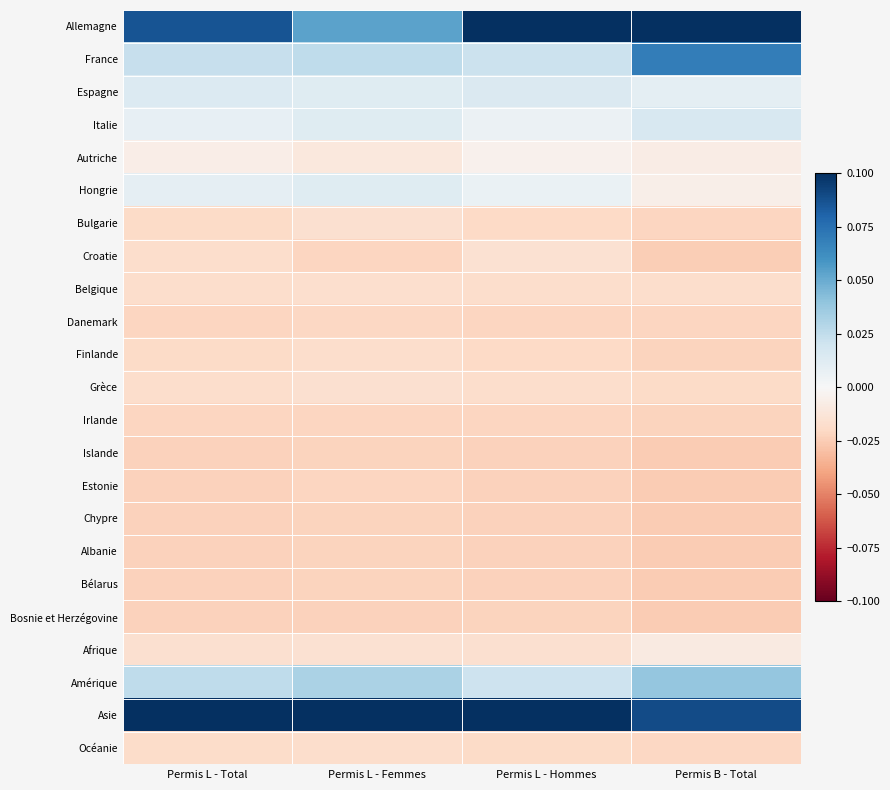

Count the number of categories in the chart.

4